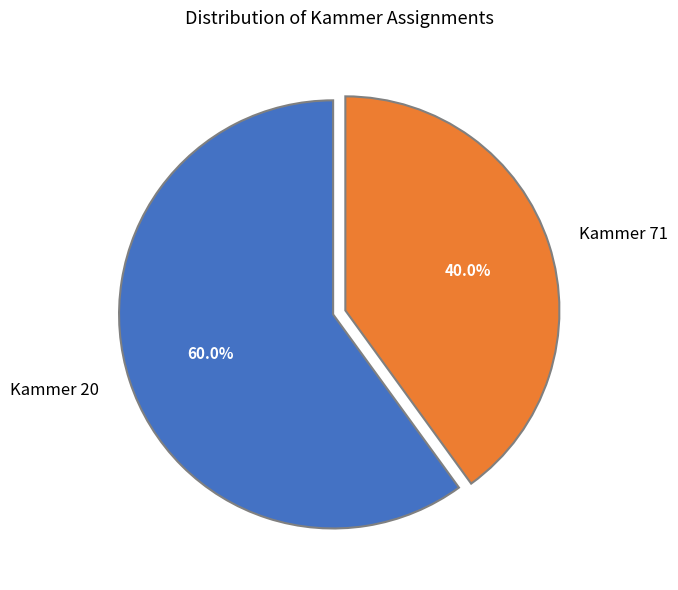

How many segments does this pie chart have?

2